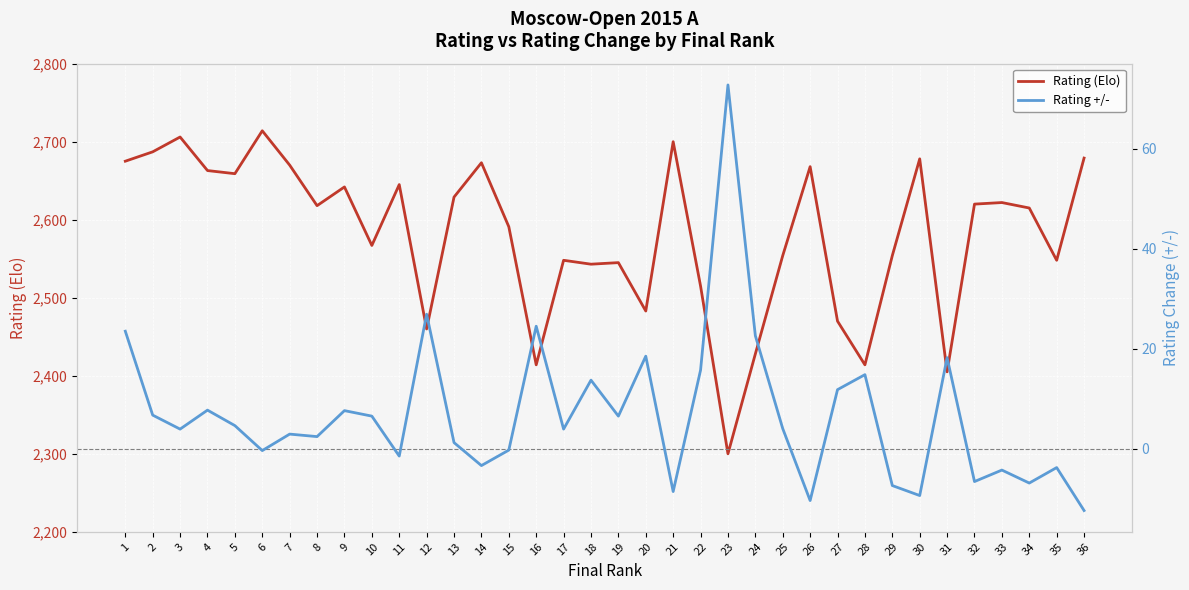

What is the value of the Rating (Elo) point at the 12th from the left?

2460.0